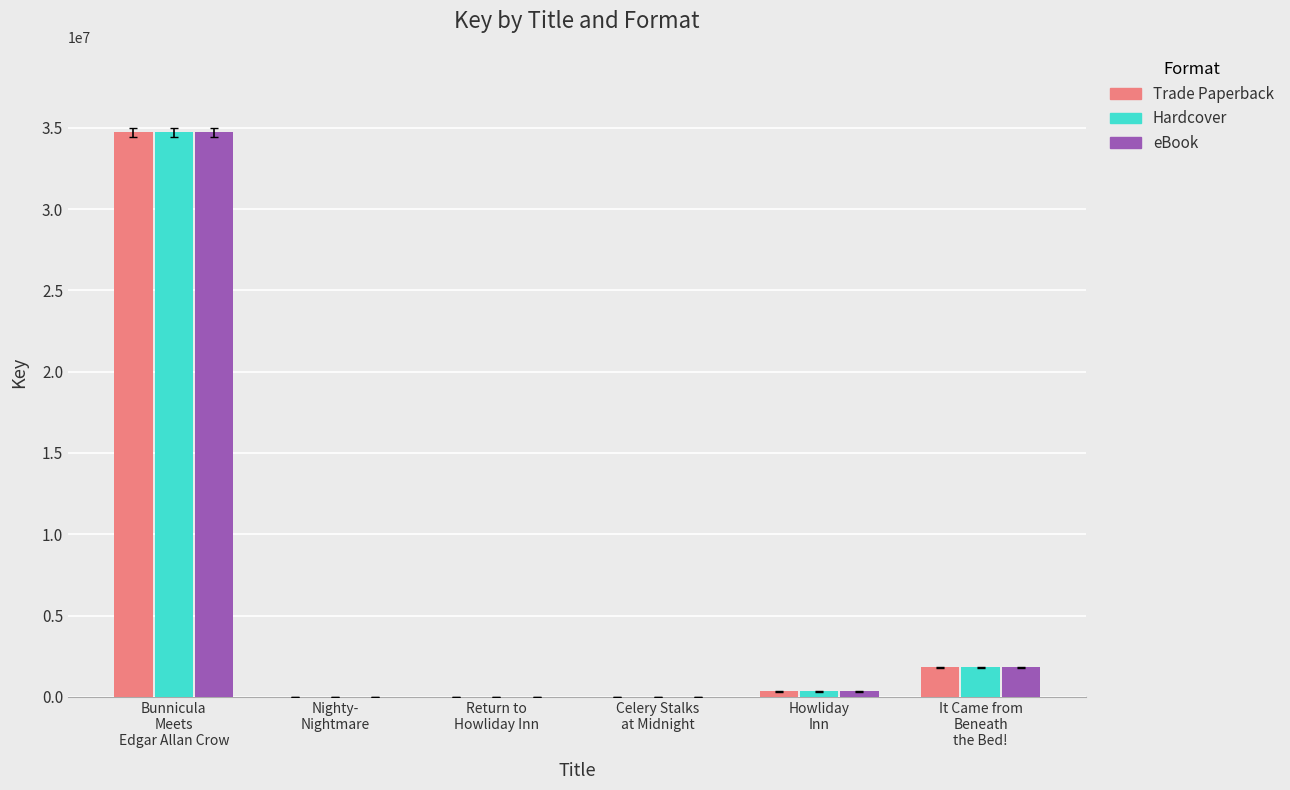

What is the maximum value for eBook?

34732792